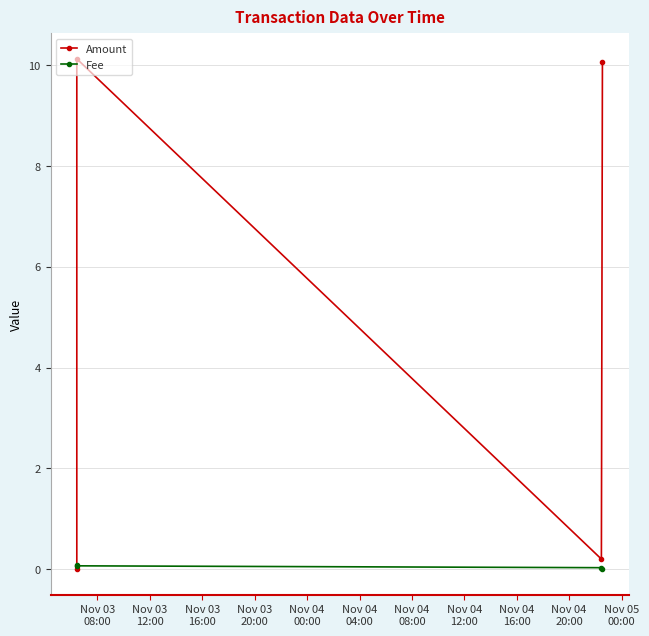

Is this an area chart (filled region under the line)?

No